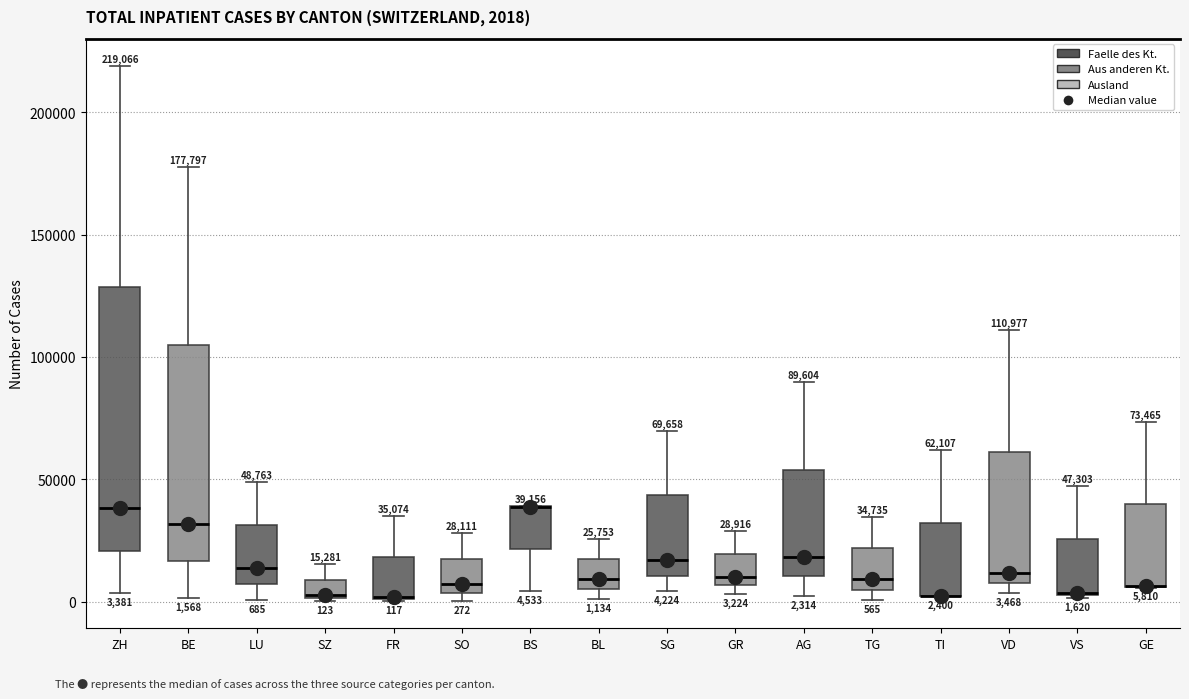

Comparing the boxes themselves (not the whiskers), which one is the tallest?

ZH